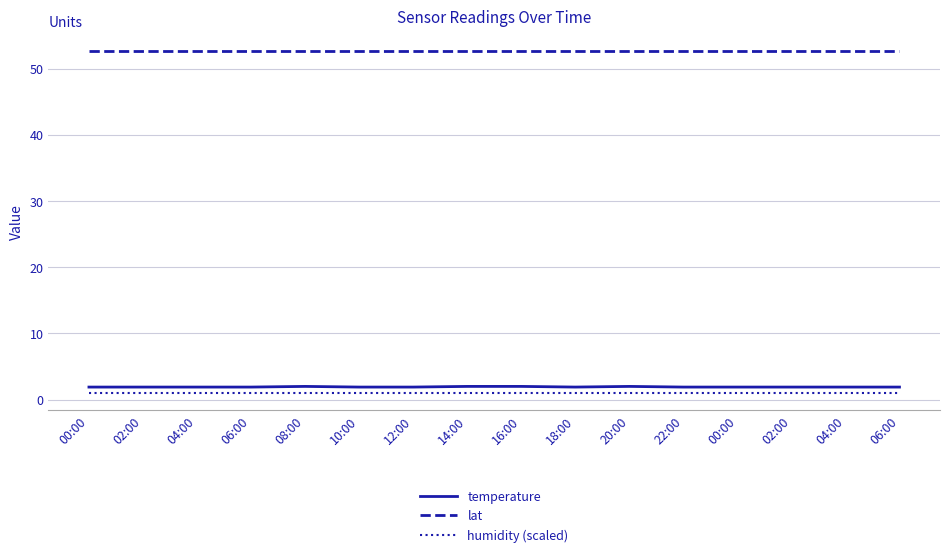

What is the spread (max minus min) of values at 12:00?

51.7